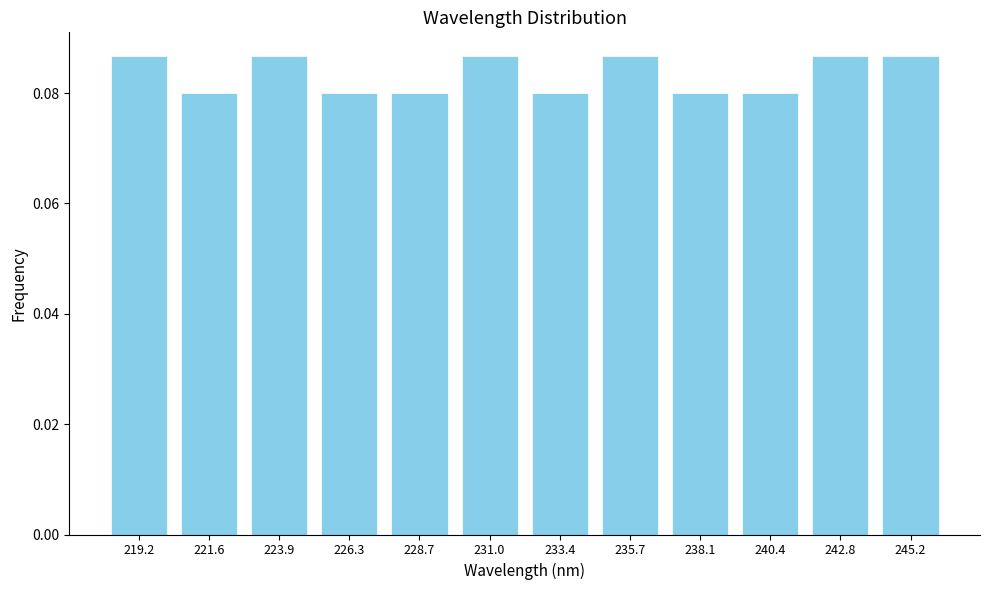

Count the values in the range 0 to 1.

12